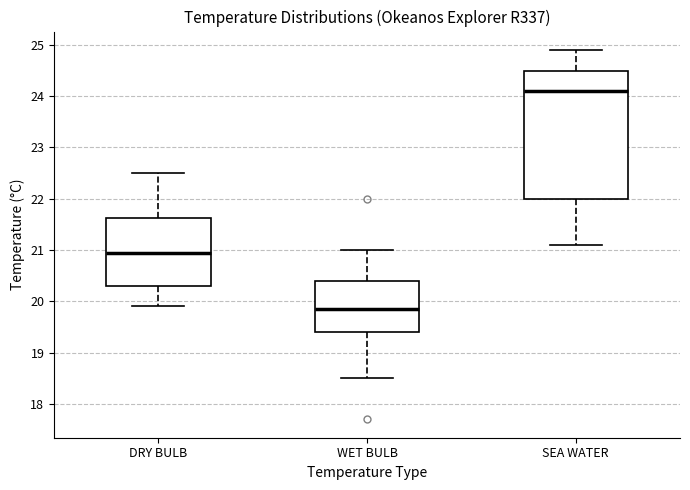

Which box's median line is the lowest?

WET BULB